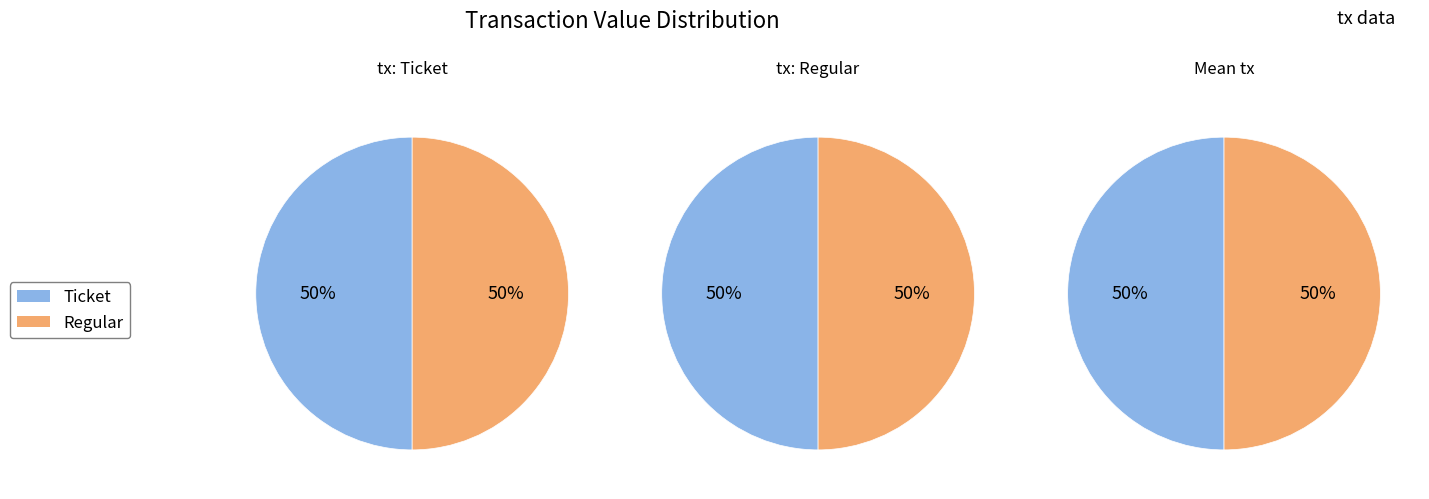

Is it true that value is 86% of the pie?

False